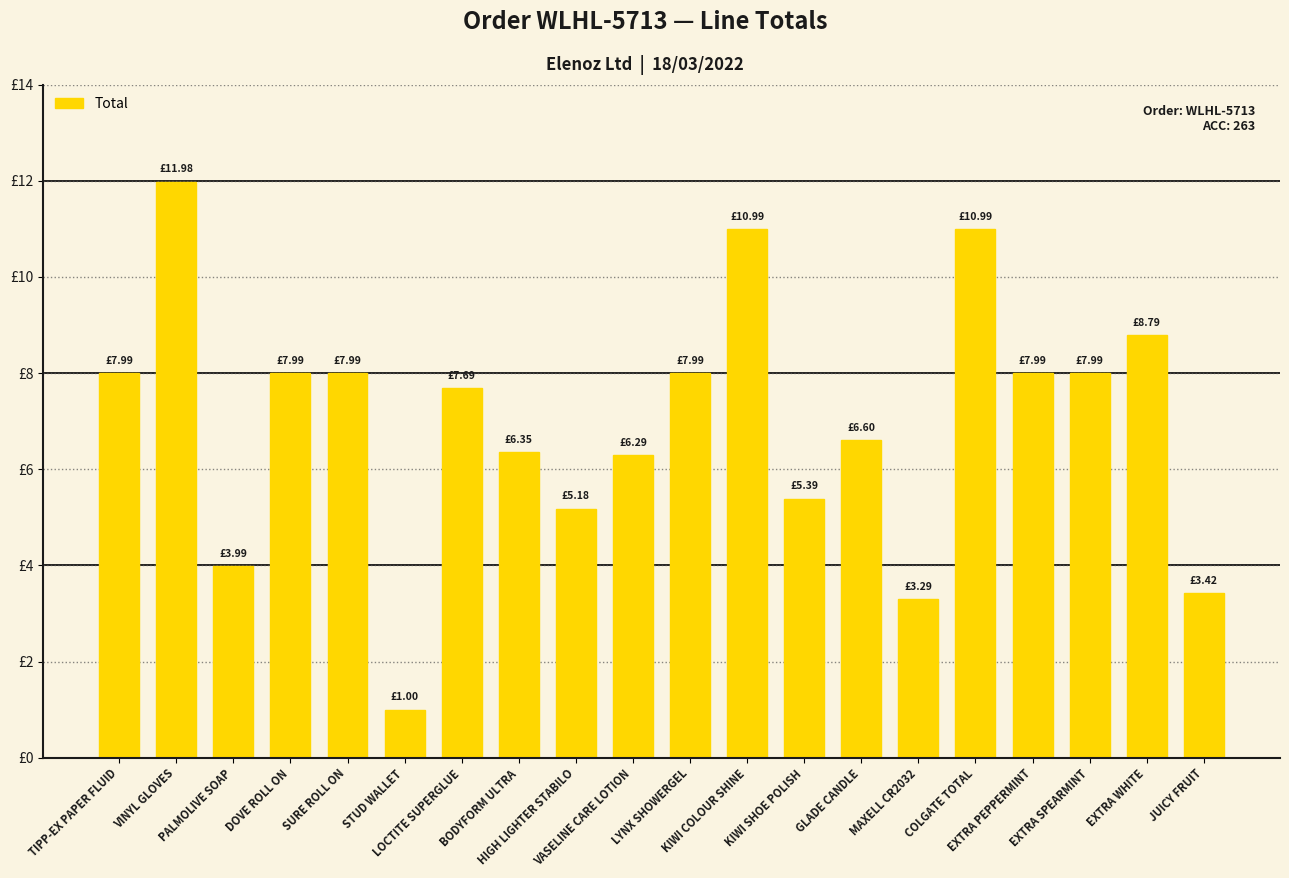

Are the bars horizontal?

No